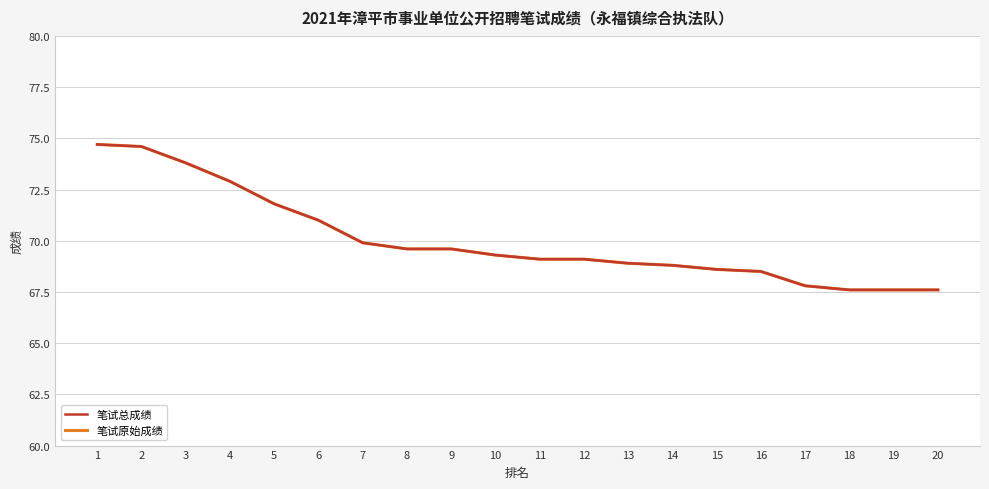

What is the value of the 笔试总成绩 point at the 12th from the left?

69.1